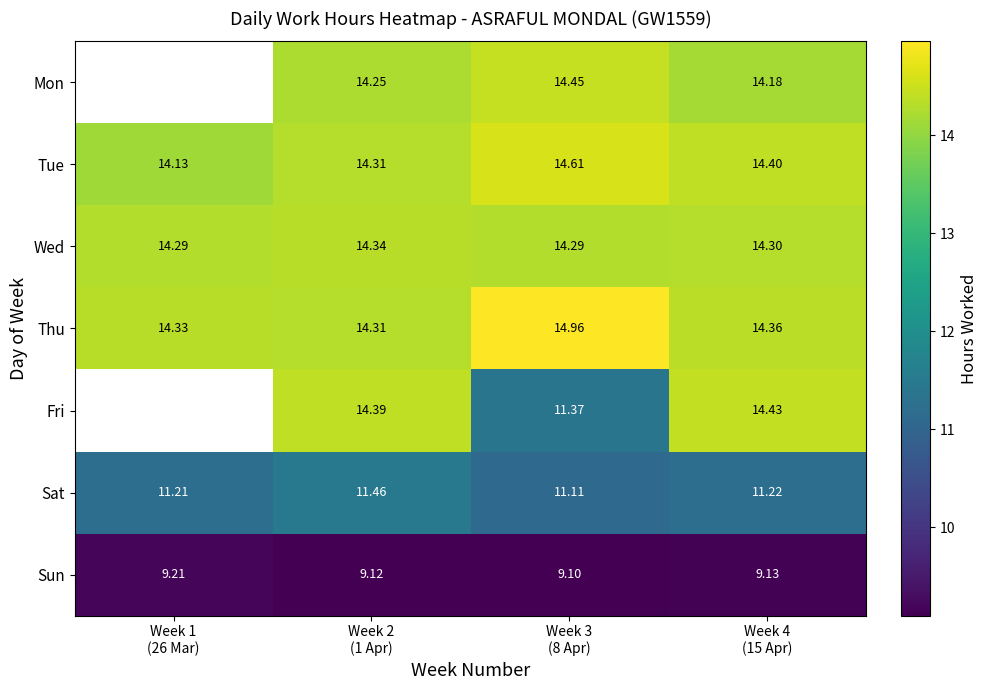

Count the number of data series in this chart.

7